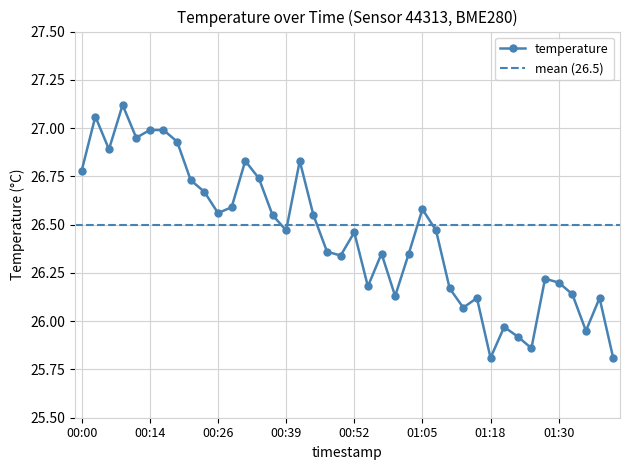

What is the smallest value displayed?

25.8